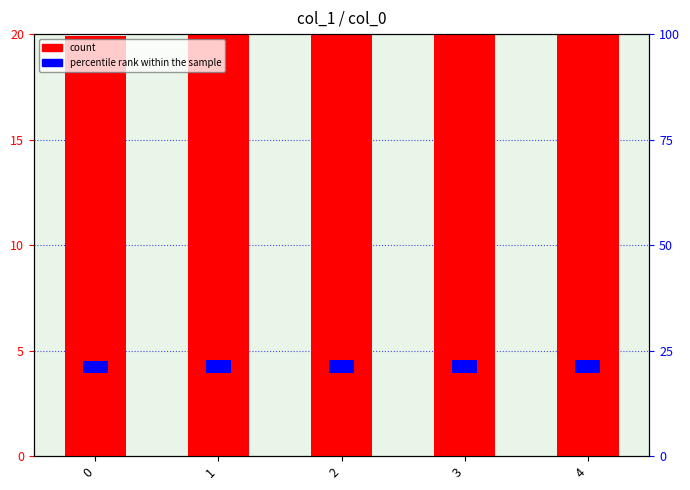

Rank the series by their average value, from lowest to highest.

percentile rank within the sample, count